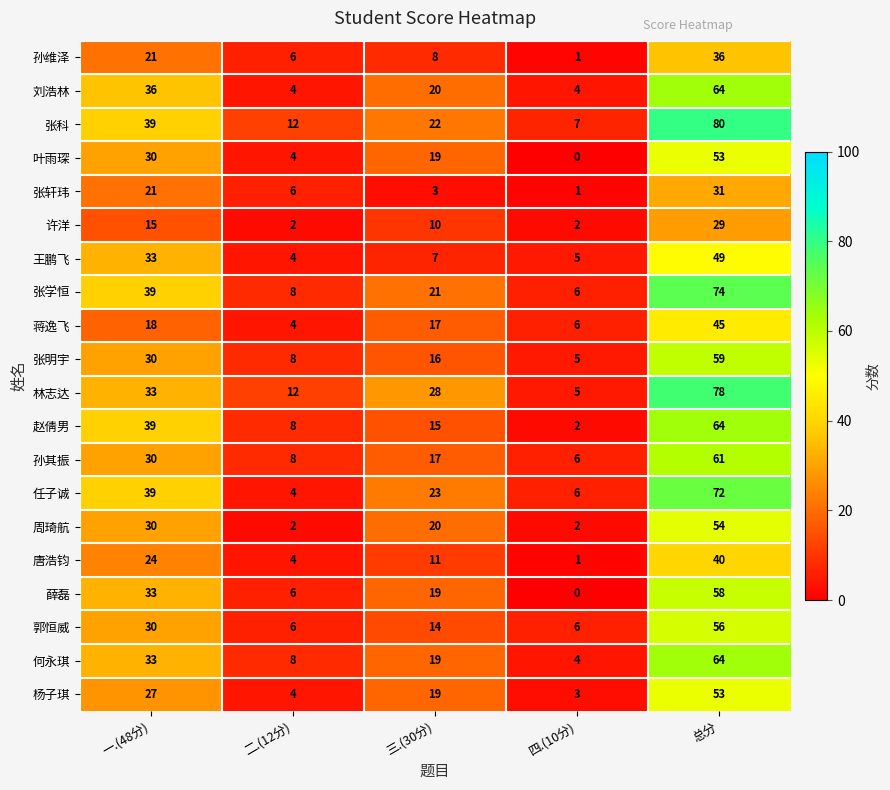

How many series are shown in this chart?

20